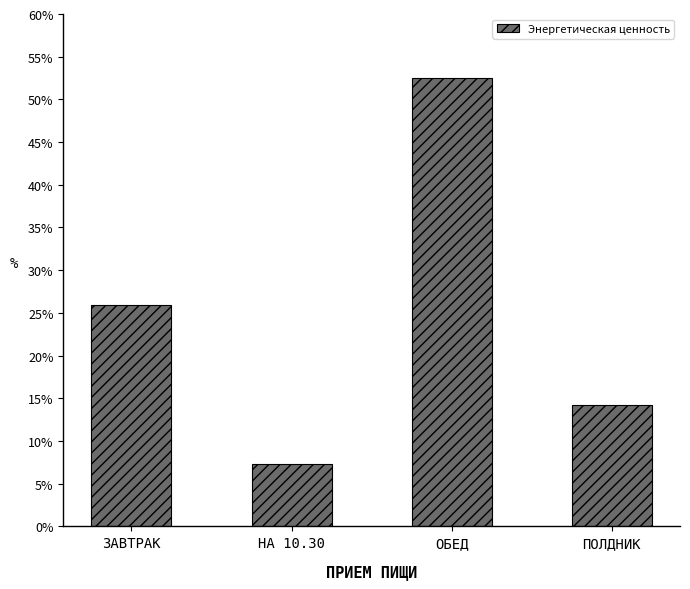

Does the chart contain stacked bars?

No